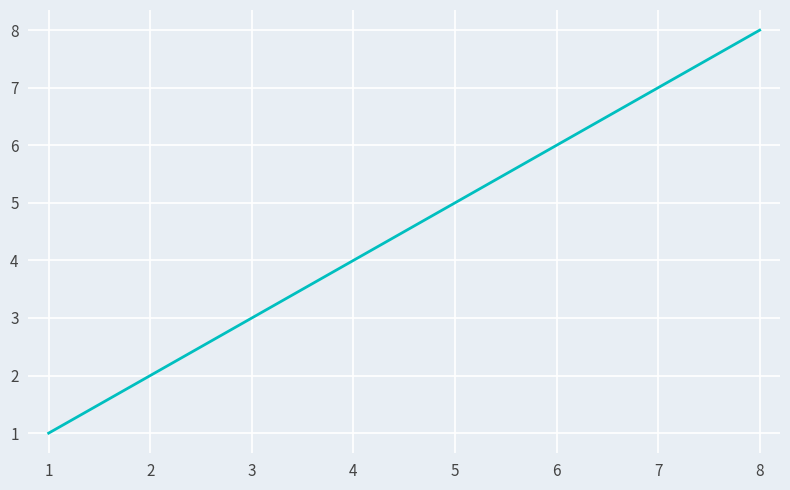

Reading left to right, extract all data points from this chart.

1	2	3	4	5	6	7	8